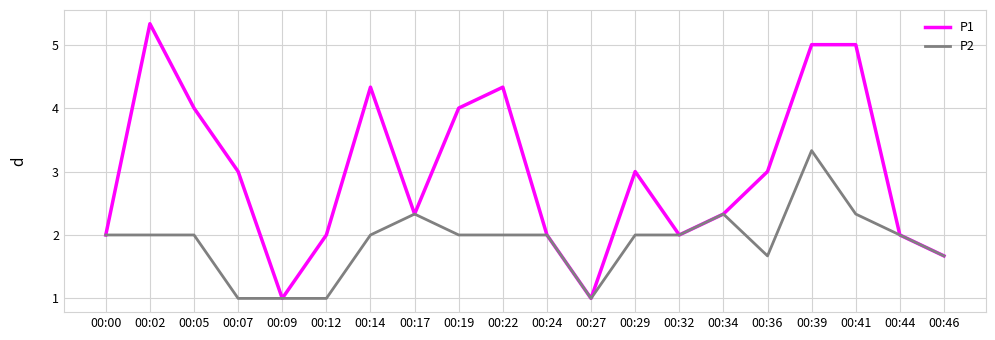

What is the sum of the P2 values at 00:29 and 00:00?

4.0